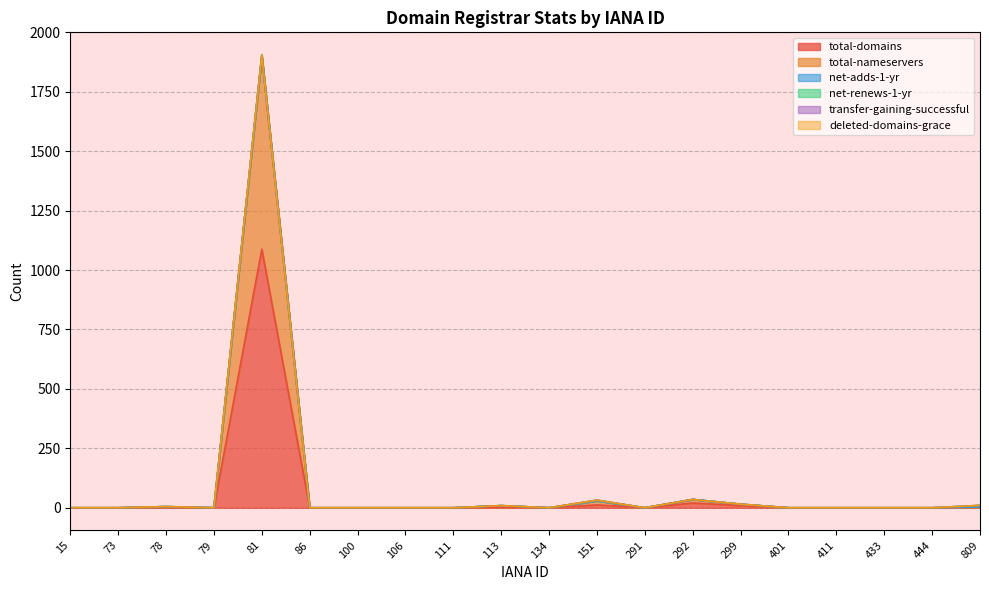

Which series has the widest spread of values?

total-domains